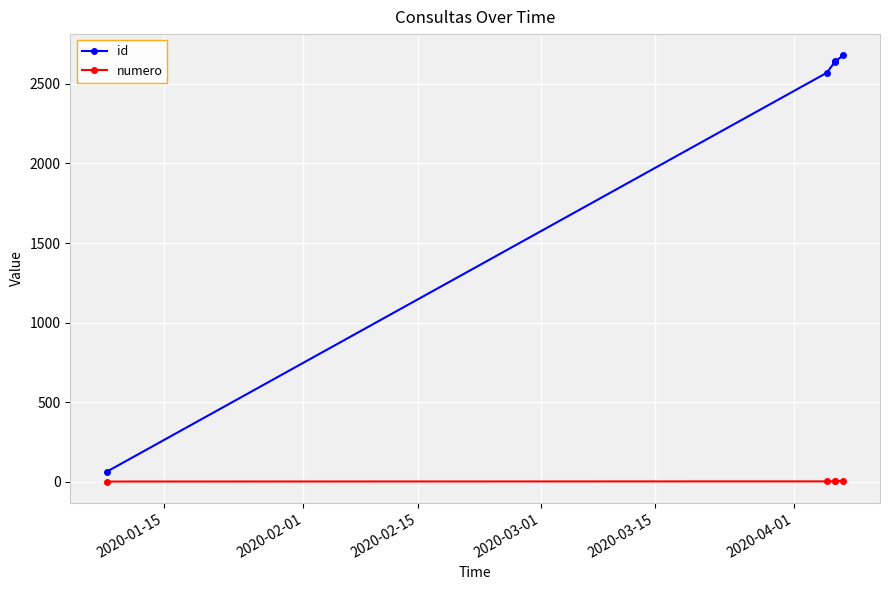

Count the numero values in the range 2 to 4.

3